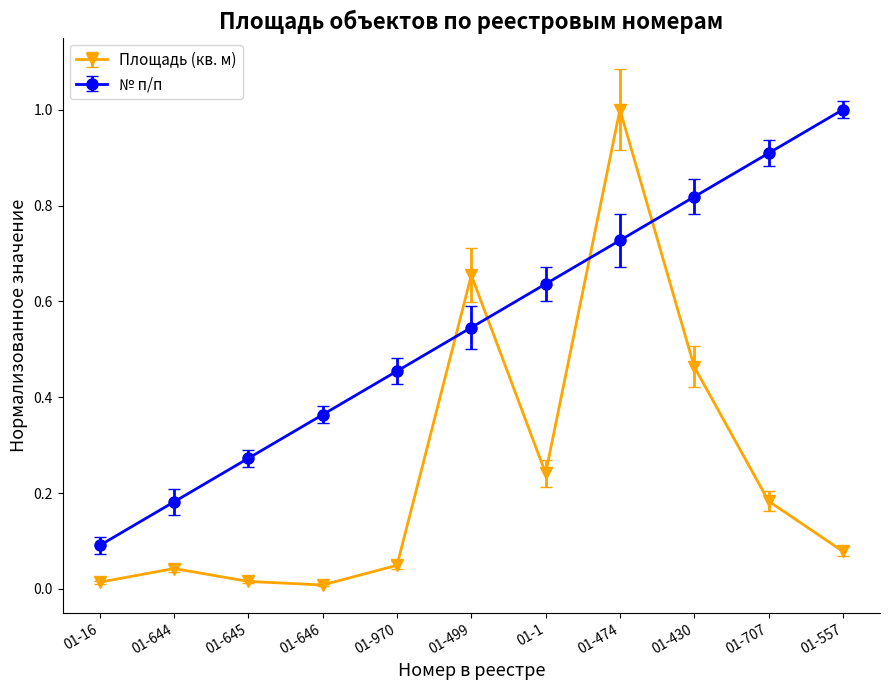

The № п/п series shows 1.0 at 01-557. True or false?

True